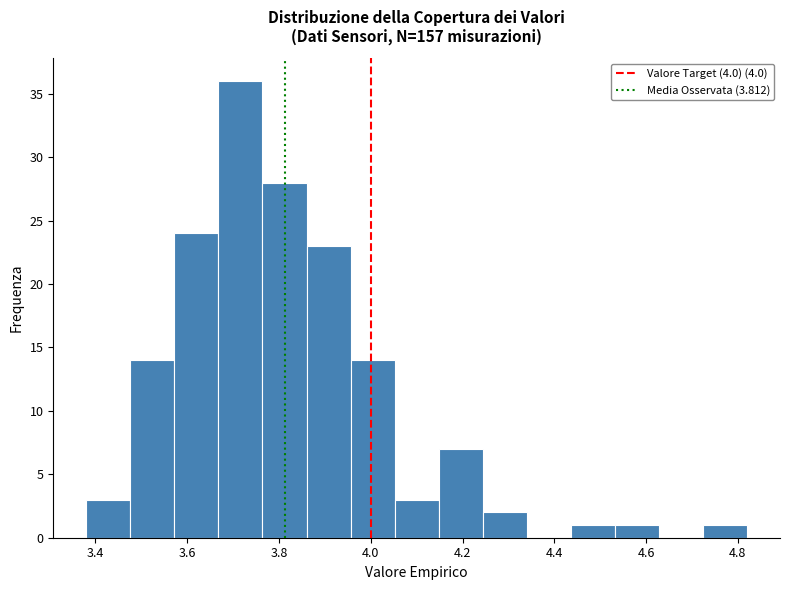

What is the height of the bar covering 3.764 to 3.860 on the x-axis? Neither the bar edges nor the heights are printed on the chart, so give them approximately, as read against the axes.

28